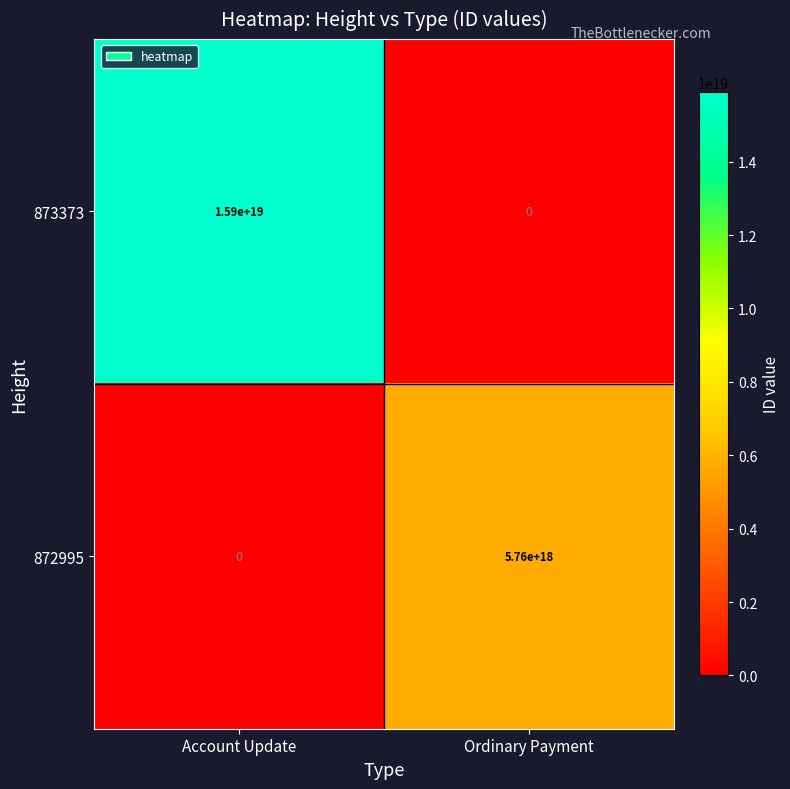

At which category is the sum across all series the highest?

Account Update